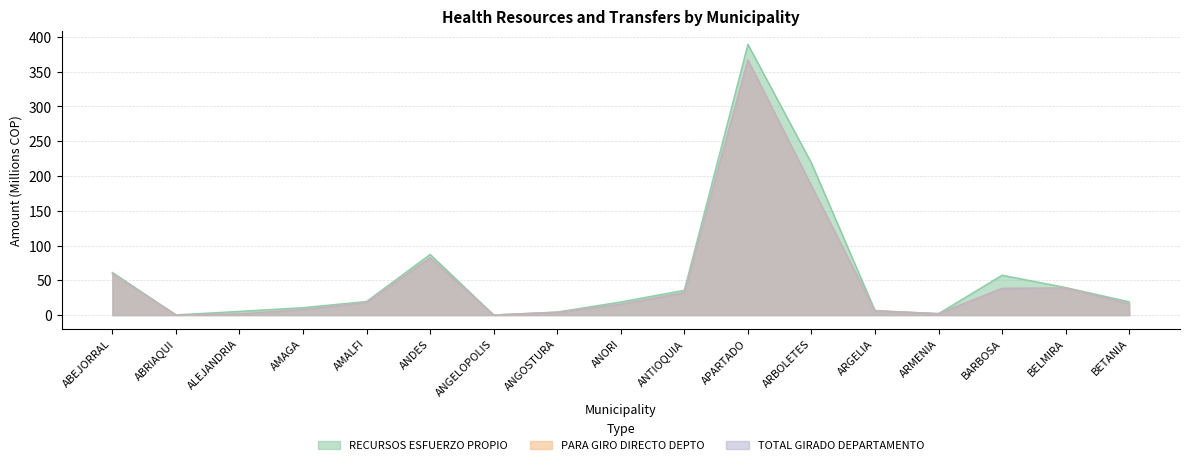

How many distinct data groups are displayed?

3